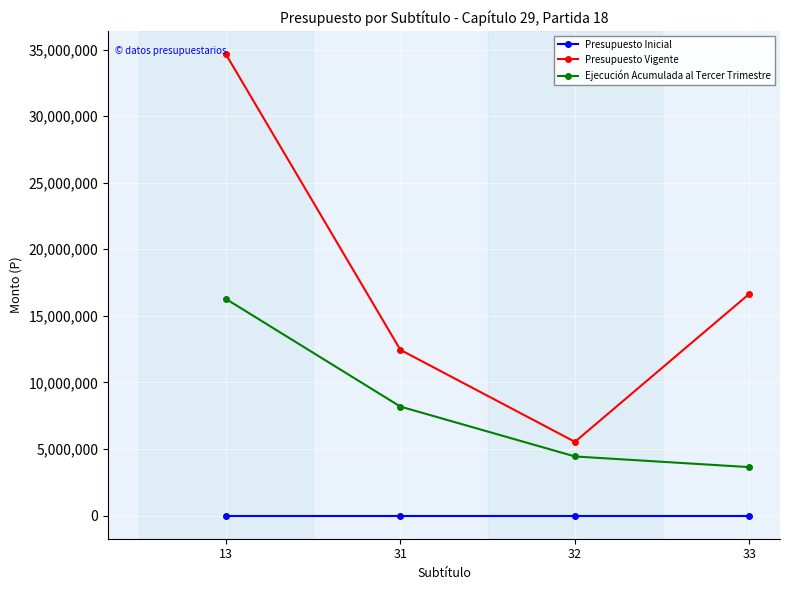

How many data points does each series have?

4